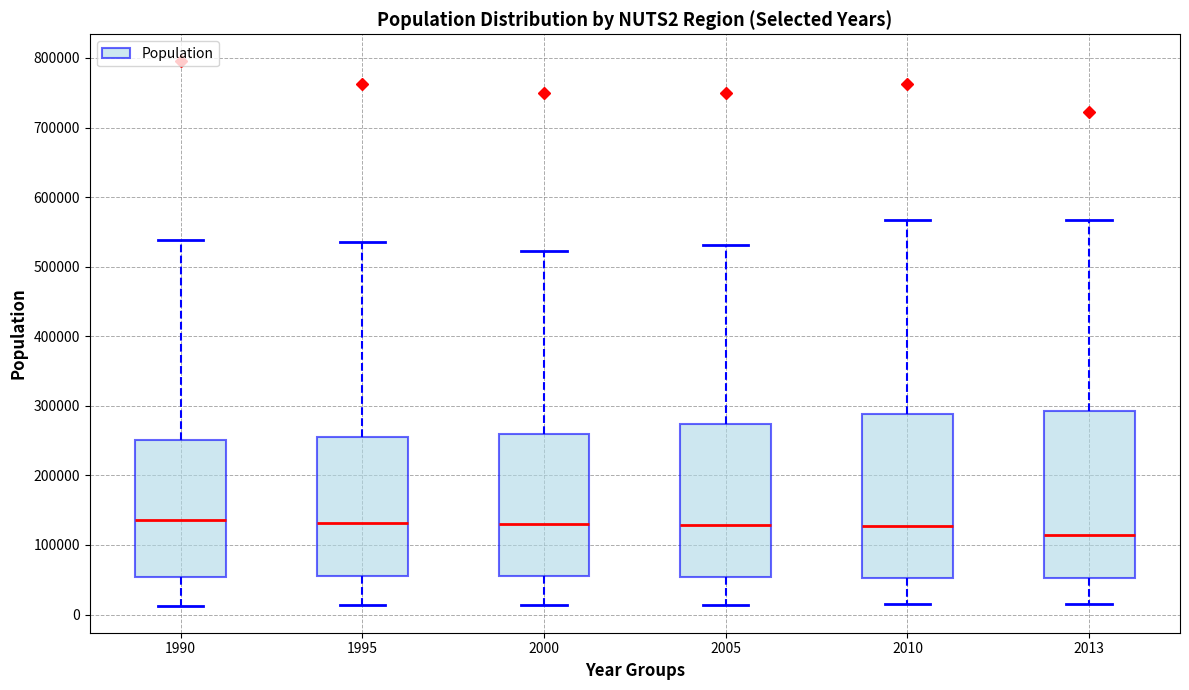

Which box's median line is the lowest?

2013